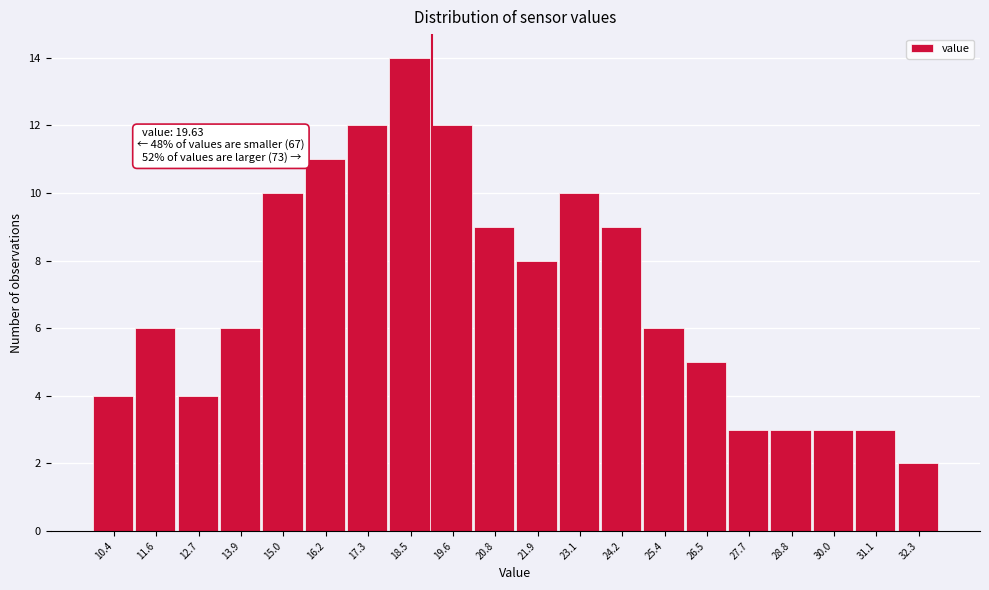

Reading right to left, transcribe all the data shown in this chart.

2	3	3	3	3	5	6	9	10	8	9	12	14	12	11	10	6	4	6	4